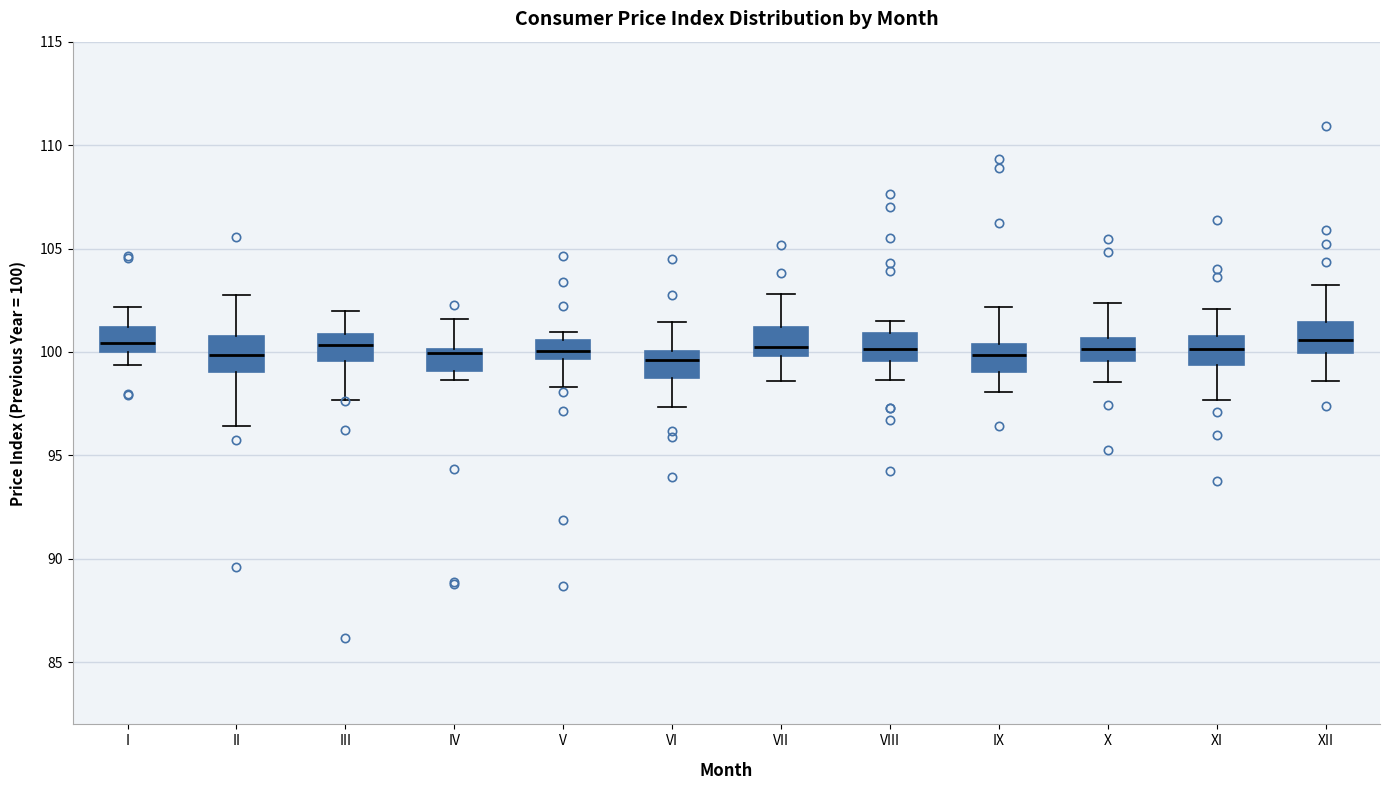

Reading left to right, read every box against the y-axis: the position of its median line, the range the box covers, and the ends of its whiskers. The values are not printed on the chart, so give them approximately, as read against the axis.

I: median 100.5, box 100.0 to 101.0, whiskers 99.5 to 102.0
II: median 100.0, box 99.0 to 101.0, whiskers 96.5 to 103.0
III: median 100.5, box 99.5 to 101.0, whiskers 97.5 to 102.0
IV: median 100.0 (just below the box's upper edge), box 99.0 to 100.0, whiskers 98.5 to 101.5
V: median 100.0, box 99.5 to 100.5, whiskers 98.5 to 101.0
VI: median 99.5, box 99.0 to 100.0, whiskers 97.5 to 101.5
VII: median 100.5, box 100.0 to 101.0, whiskers 98.5 to 103.0
VIII: median 100.0, box 99.5 to 101.0, whiskers 98.5 to 101.5
IX: median 100.0, box 99.0 to 100.5, whiskers 98.0 to 102.0
X: median 100.0, box 99.5 to 100.5, whiskers 98.5 to 102.5
XI: median 100.0, box 99.5 to 101.0, whiskers 97.5 to 102.0
XII: median 100.5, box 100.0 to 101.5, whiskers 98.5 to 103.0